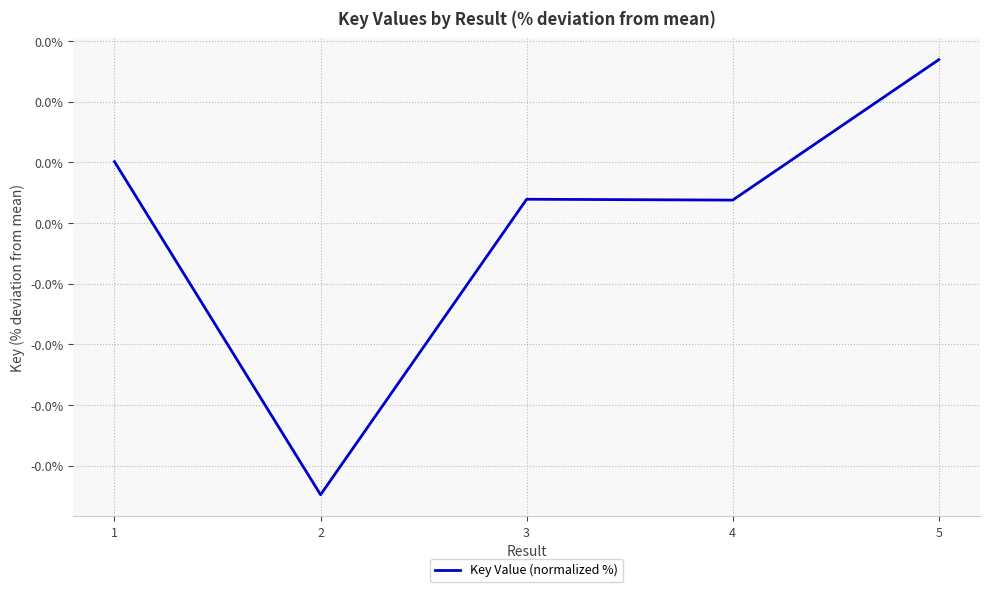

The value at 1 is 0.0. True or false?

False